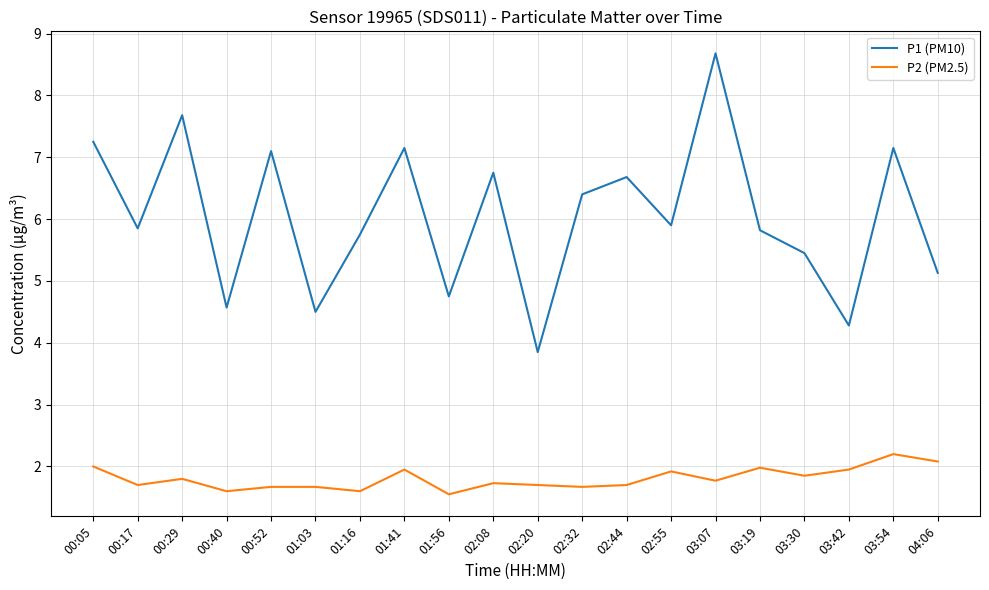

What is the maximum value shown in the chart?

8.7